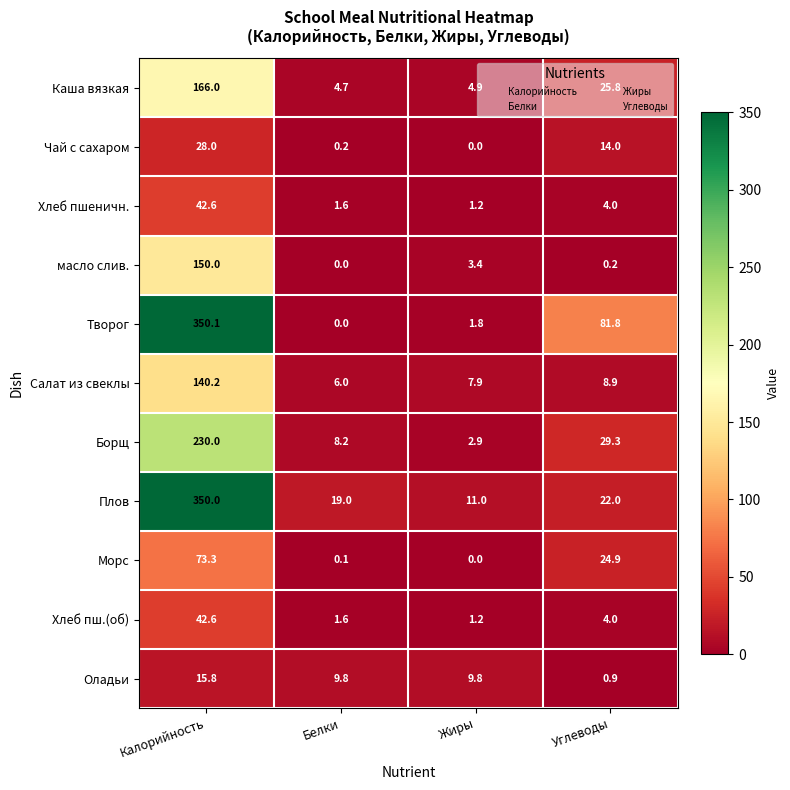

At which label is Плов closest to 180?

Углеводы